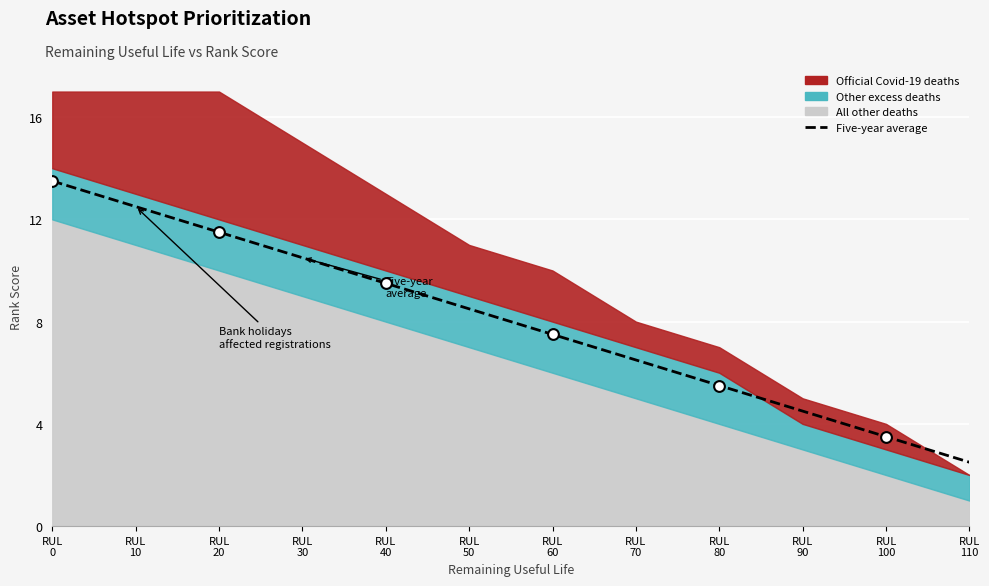

Approximately how many times larger is the value at RUL
70 compared to RUL
60?

0.9